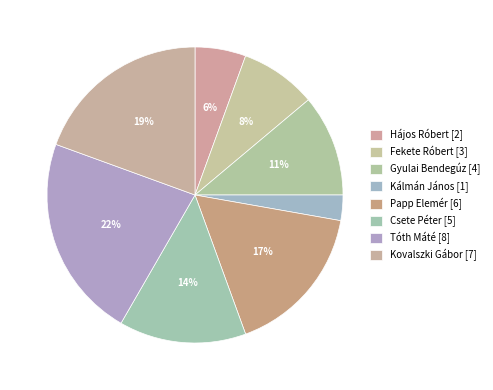

Which category has the smallest portion of the pie?

Kálmán János